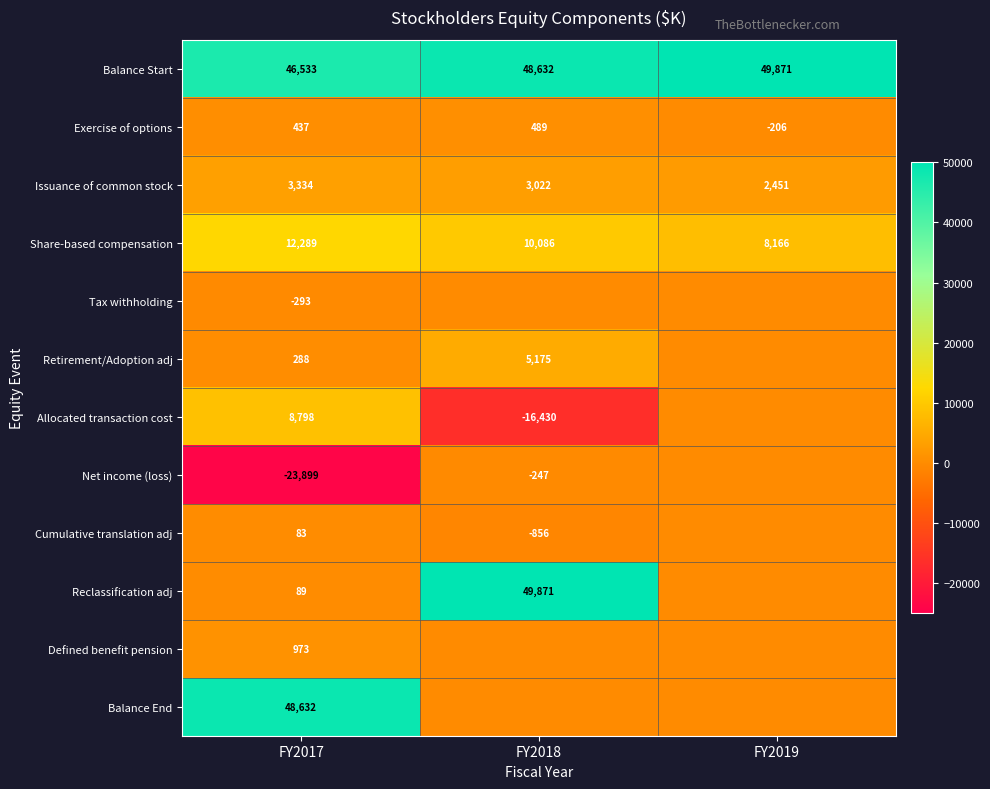

What is the lowest value of the Balance Start series?

46533